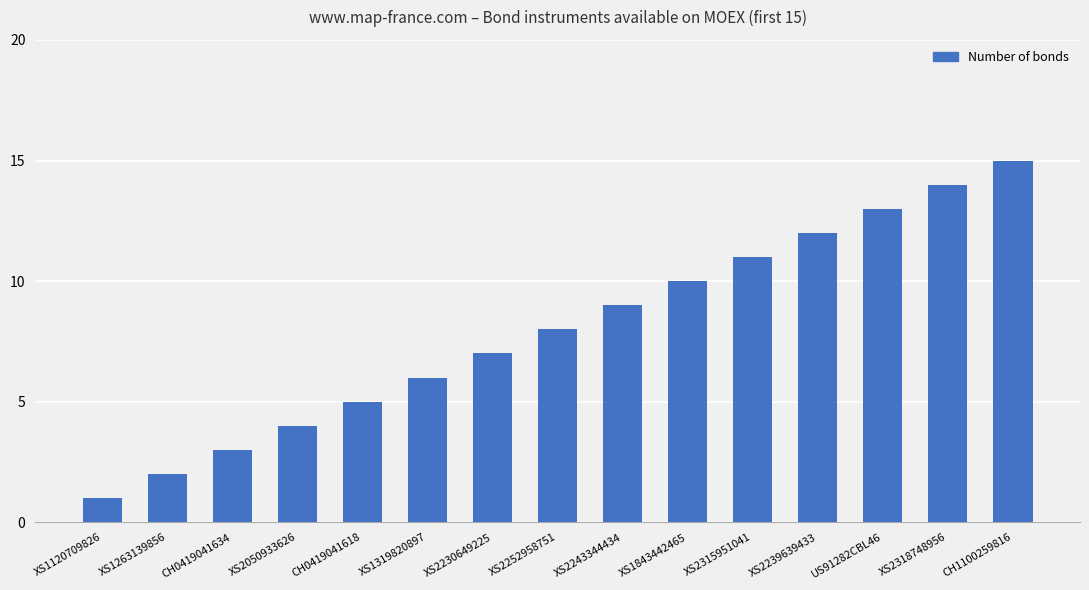

Reading left to right, list all the values displayed in this chart.

XS1120709826=1	XS1263139856=2	CH0419041634=3	XS2050933626=4	CH0419041618=5	XS1319820897=6	XS2230649225=7	XS2252958751=8	XS2243344434=9	XS1843442465=10	XS2315951041=11	XS2239639433=12	US91282CBL46=13	XS2318748956=14	CH1100259816=15